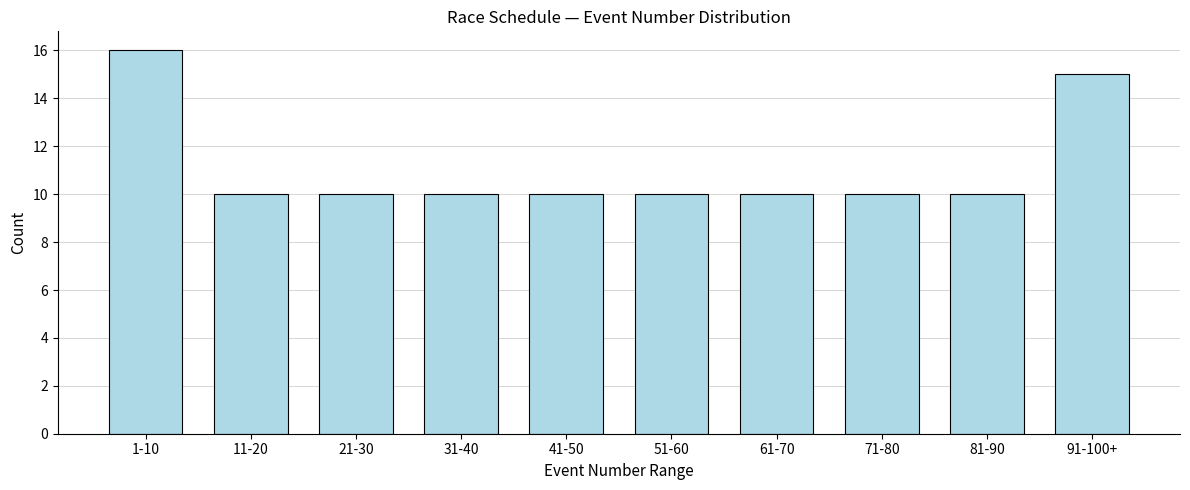

Reading left to right, list all the values displayed in this chart.

1-10=16	11-20=10	21-30=10	31-40=10	41-50=10	51-60=10	61-70=10	71-80=10	81-90=10	91-100+=15